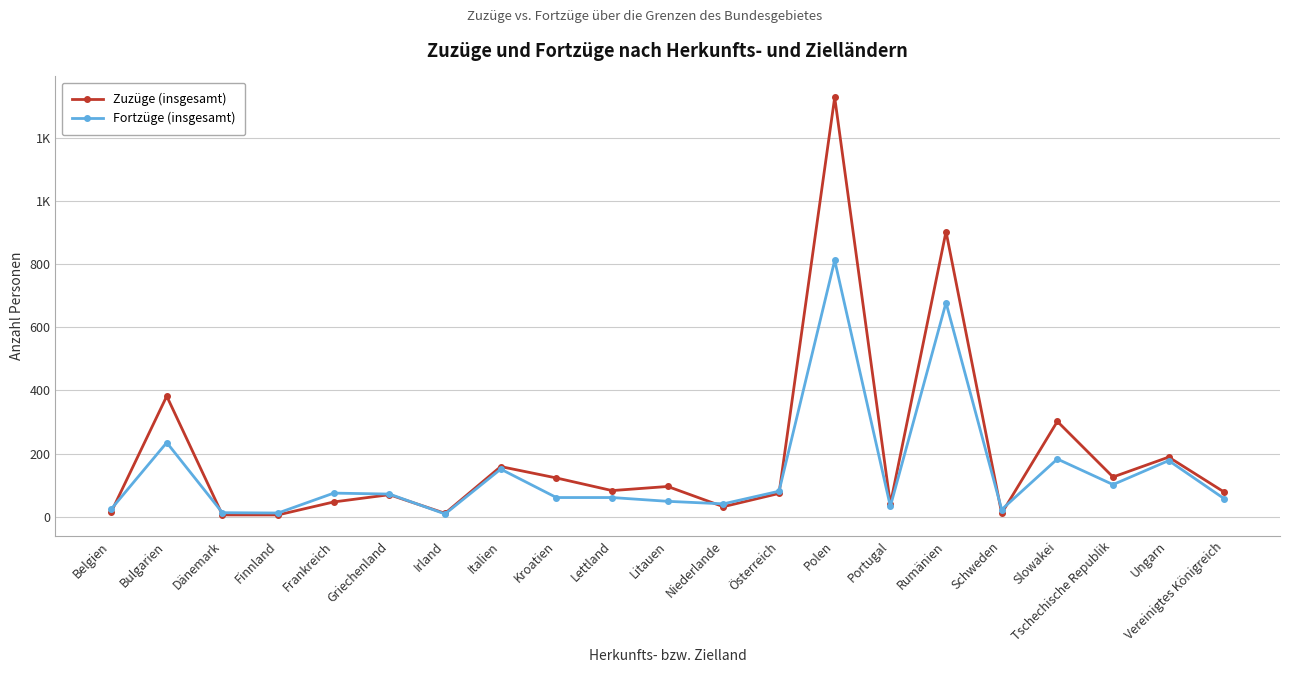

Is this an area chart (filled region under the line)?

No